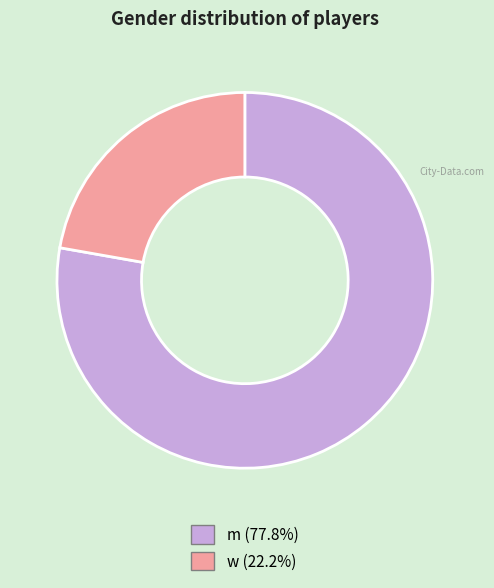

Approximately how many times larger is the value at w compared to m?

0.3